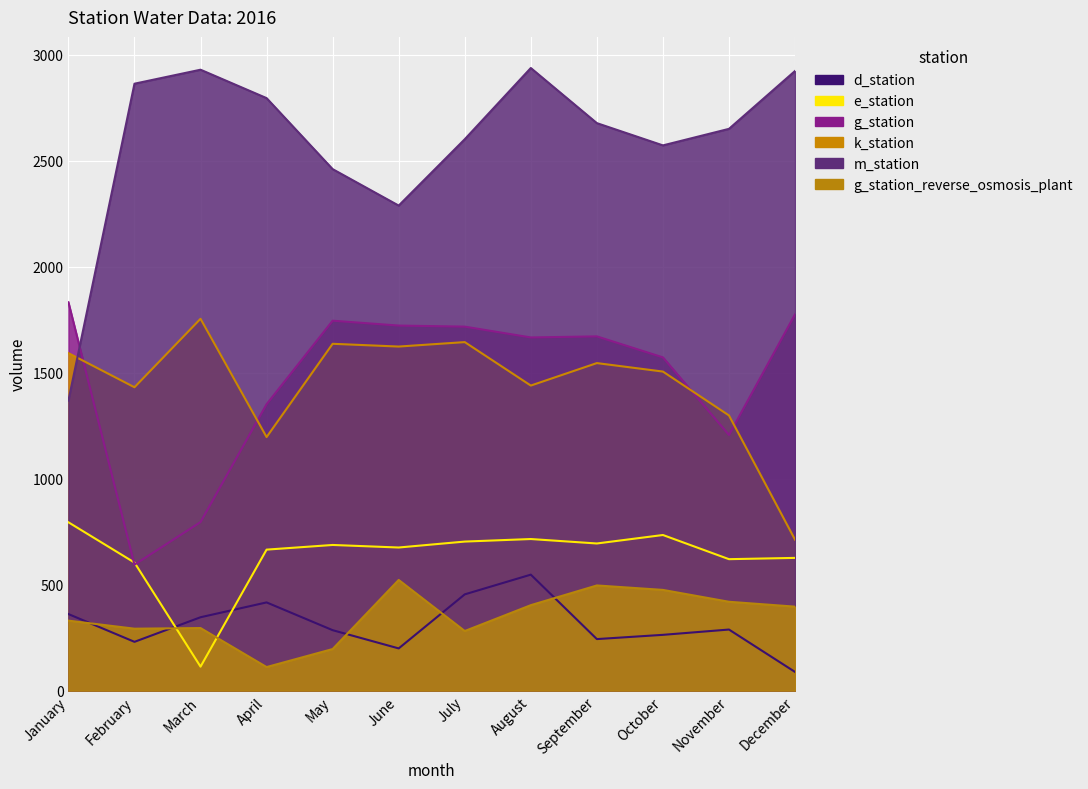

What are all the series names shown in the legend?

d_station, e_station, g_station, k_station, m_station, g_station_reverse_osmosis_plant